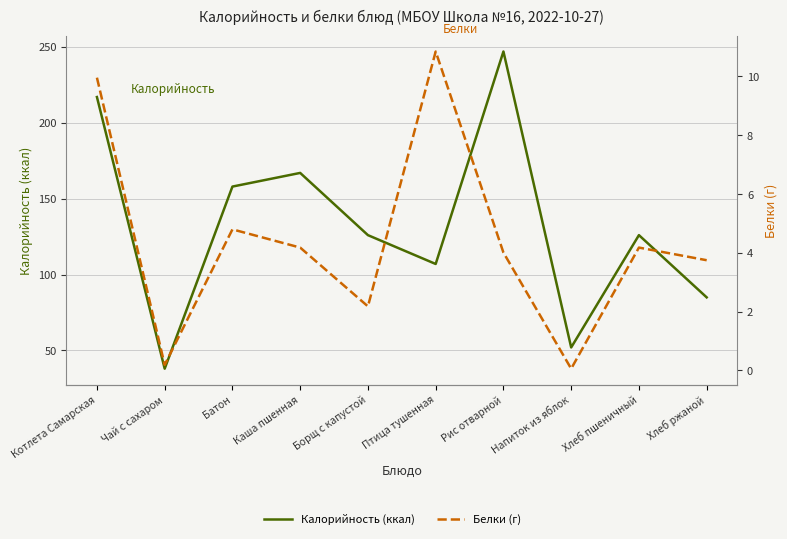

What is the difference between the Белки (г) values at Каша пшенная and Птица тушенная?

6.7